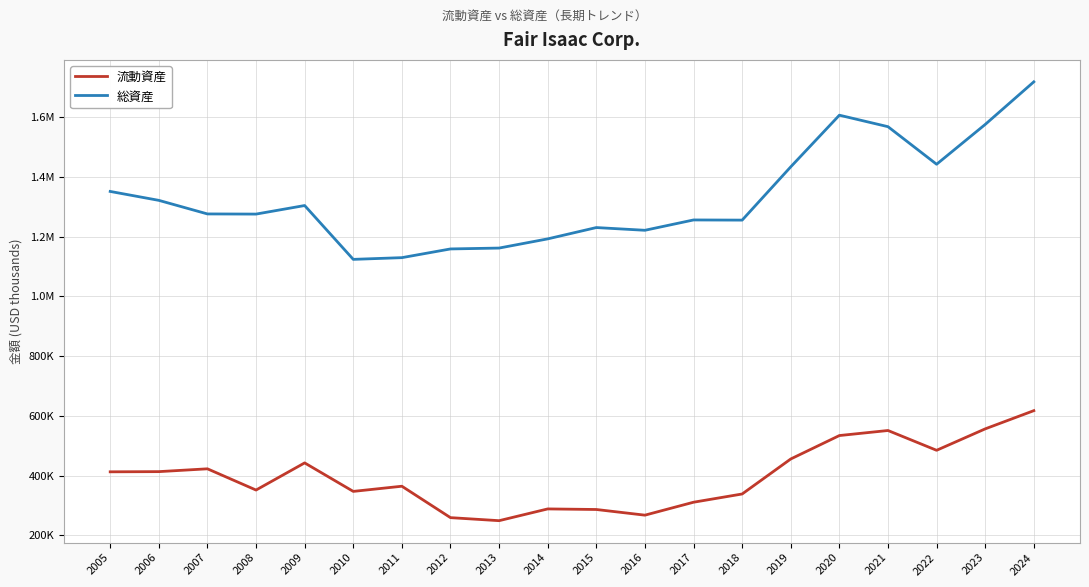

Does the chart display data point markers on the line(s)?

No